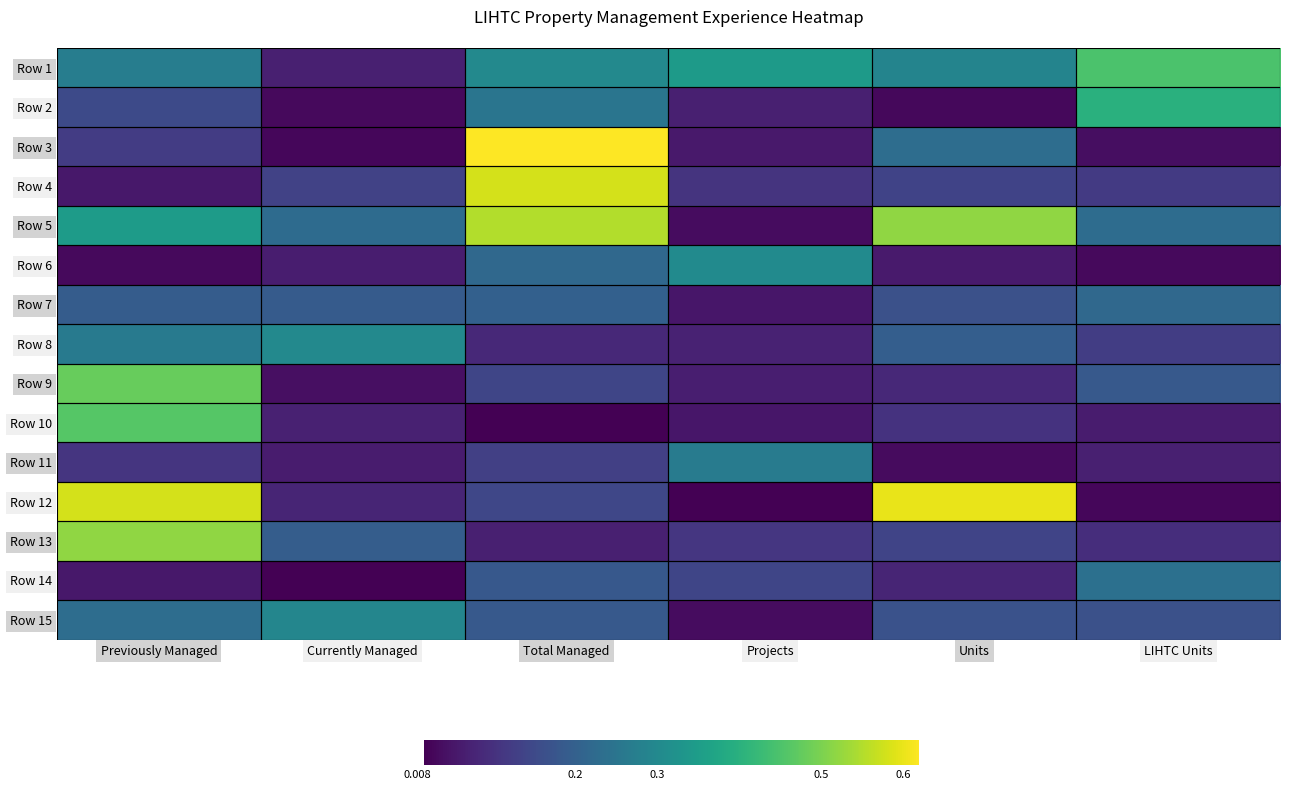

Between Projects and LIHTC Units, which is larger?

LIHTC Units